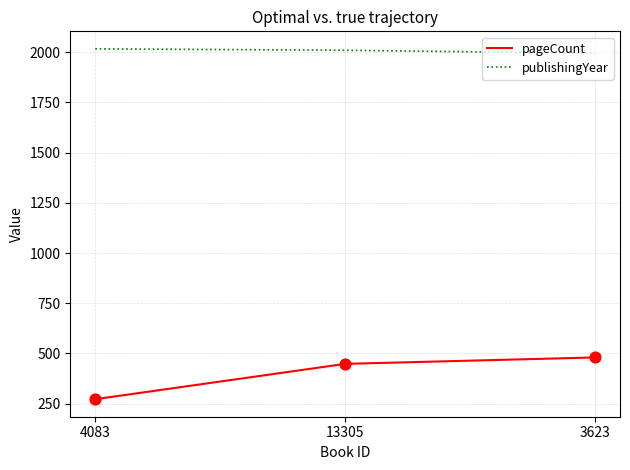

What is the difference between the highest and lowest values at 4083?

1745